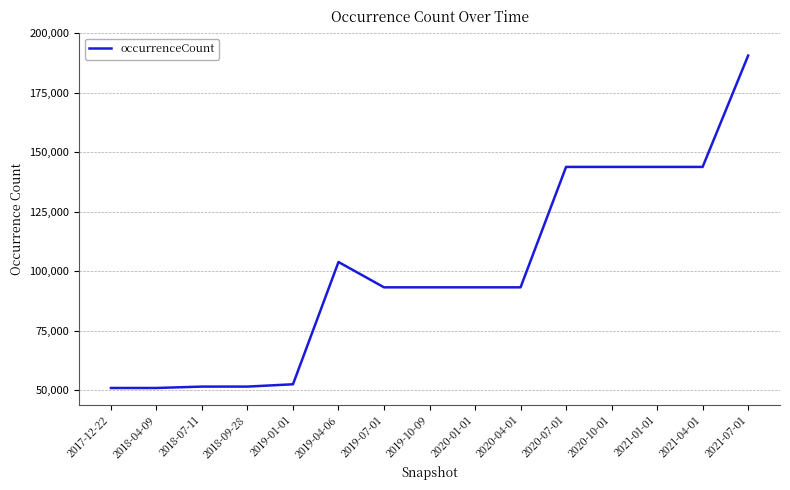

Which has a higher value, 2018-04-09 or 2020-04-01?

2020-04-01